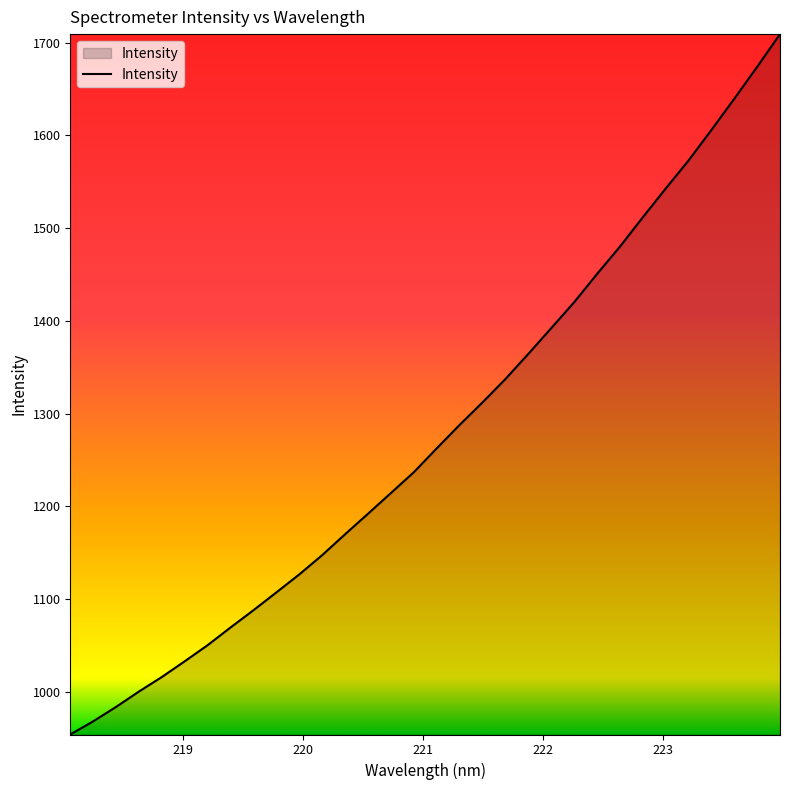

What is the difference between the maximum and minimum values?

755.2